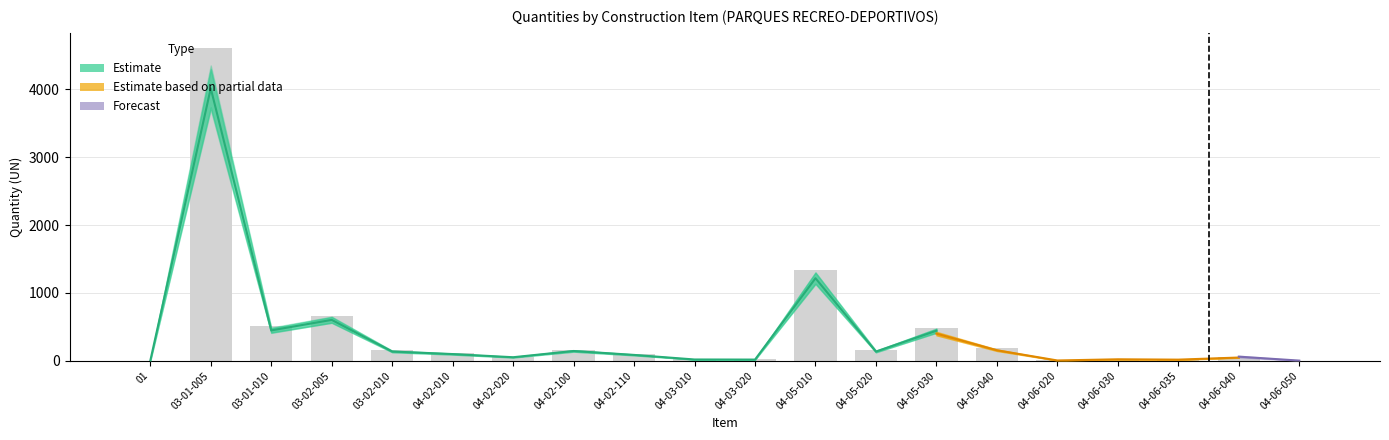

Does the chart contain any negative values?

No